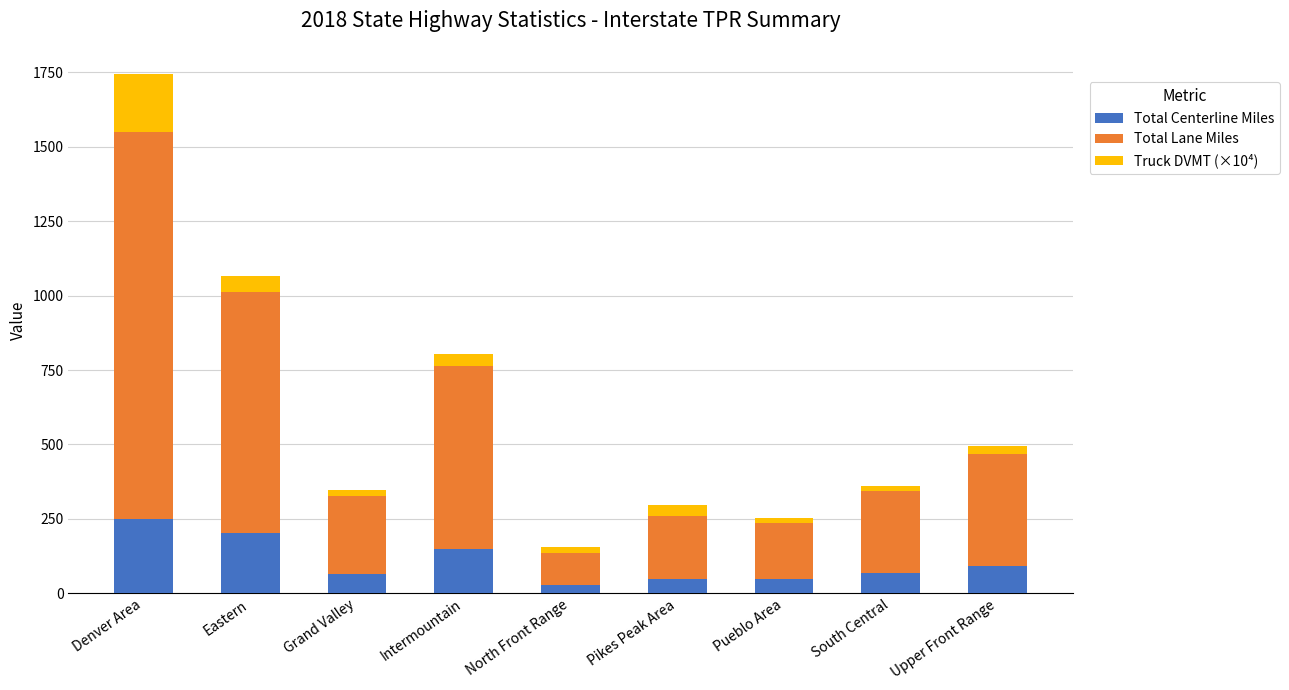

Which category has the highest value in the Total Centerline Miles series?

Denver Area